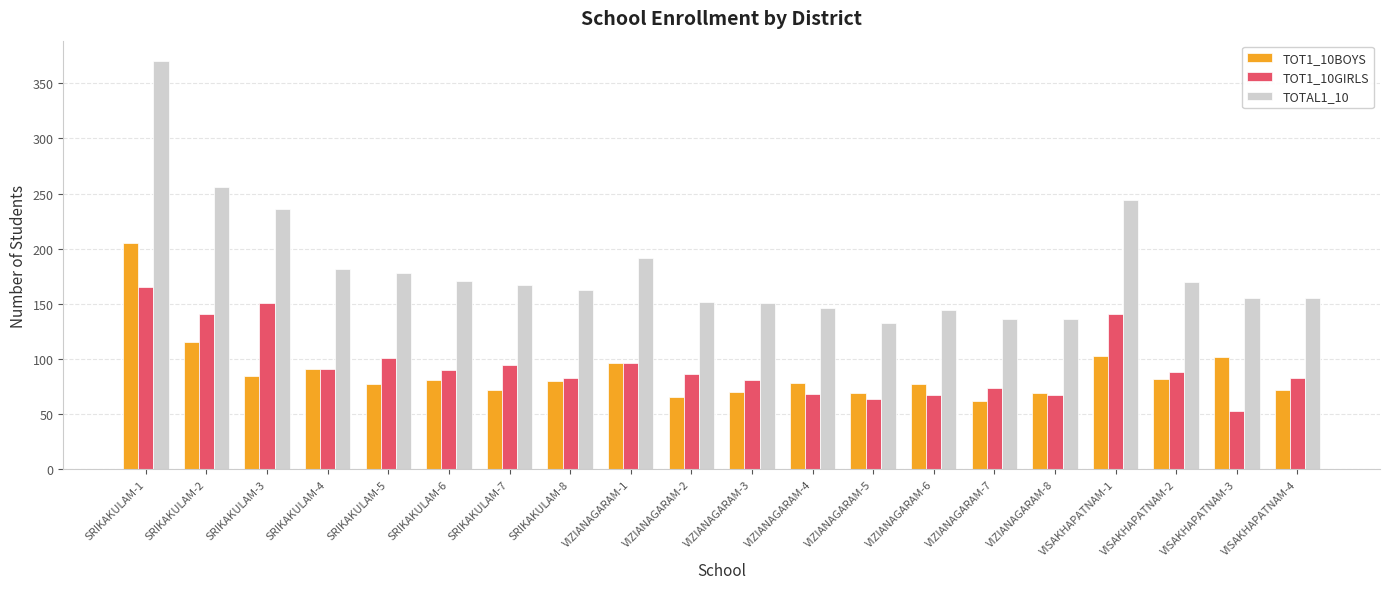

Is the value of TOTAL1_10 at SRIKAKULAM-7 greater than the value of TOT1_10BOYS at SRIKAKULAM-2?

Yes